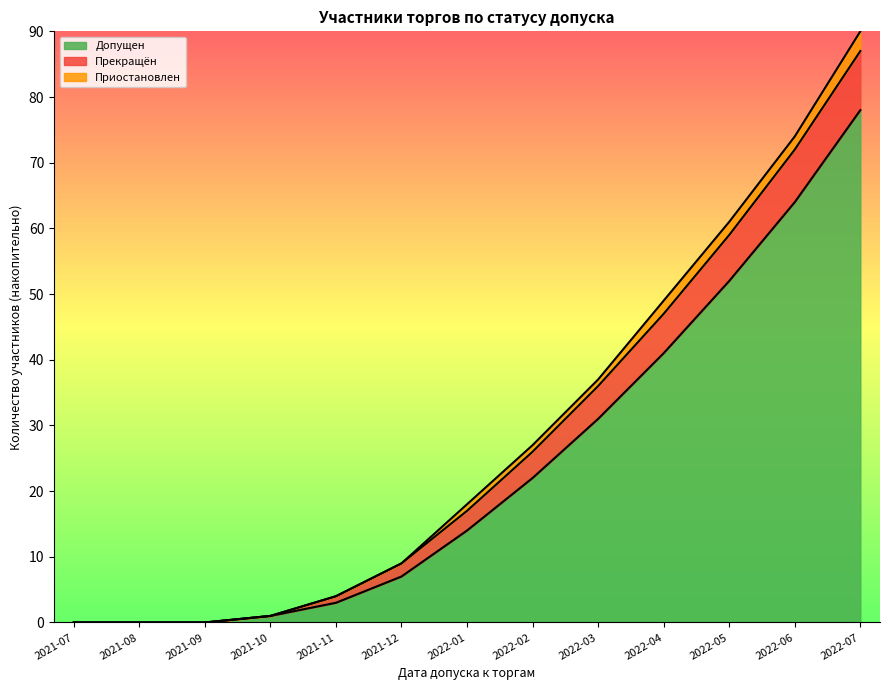

What is the total value across all series at 2021-12?

9